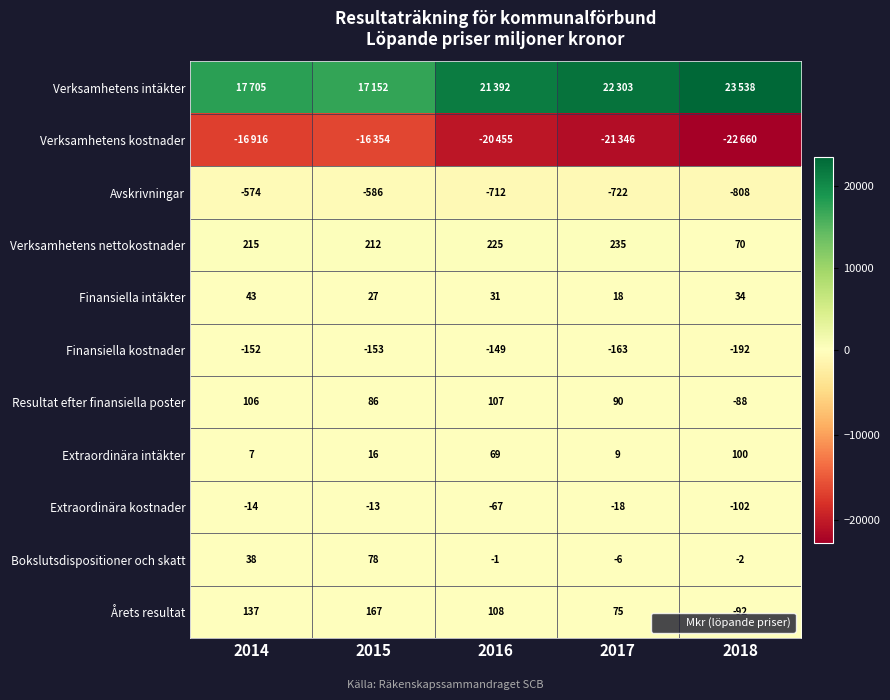

What is the average value of the Extraordinära kostnader series?

-43